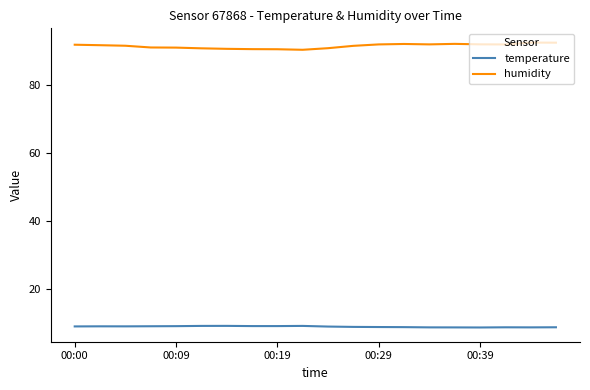

How many lines are shown in the chart?

2